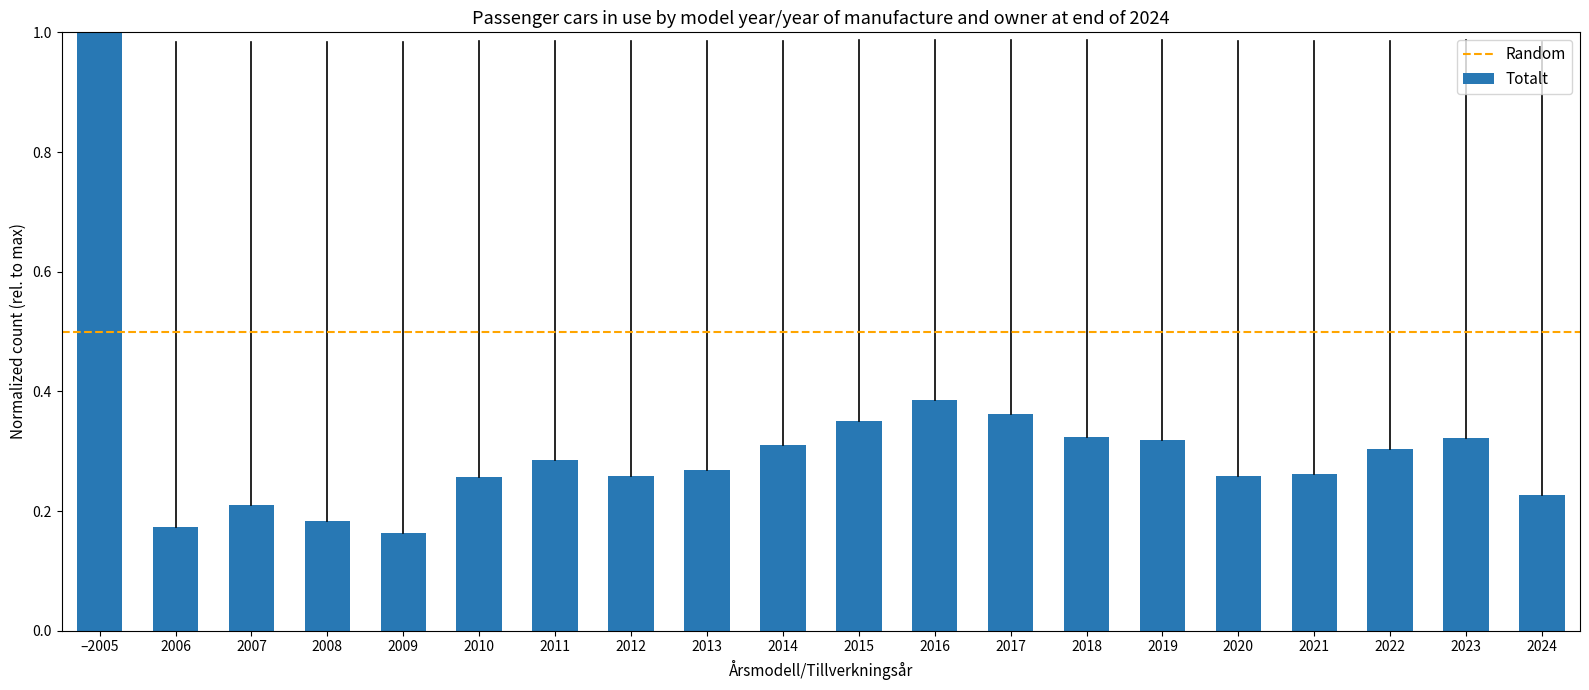

True or false: the data shows 0.5 at –2005.

False